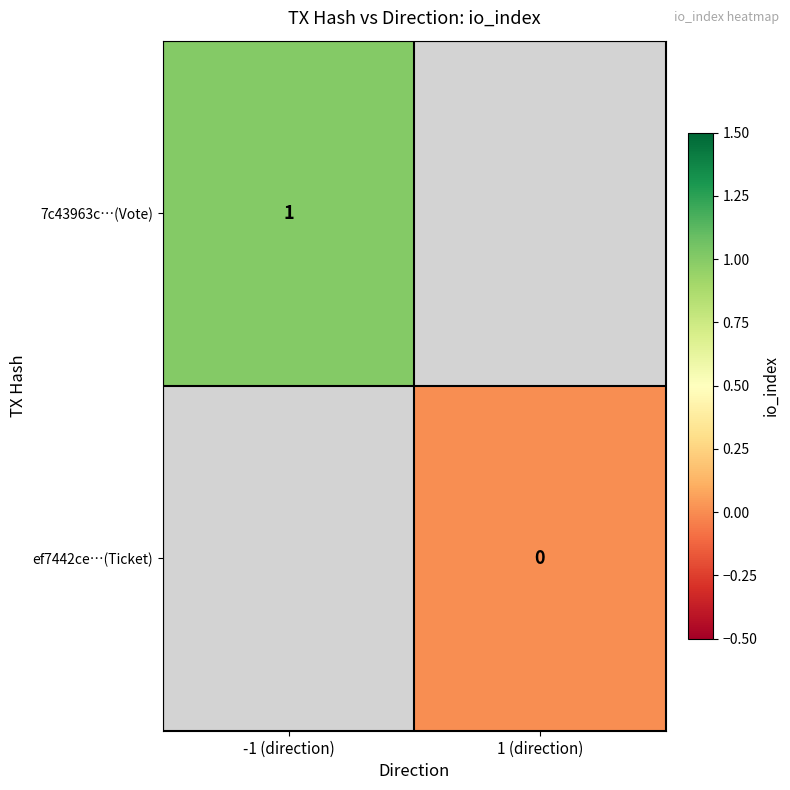

The 7c43963c…(Vote) series shows 2 at -1 (direction). True or false?

False